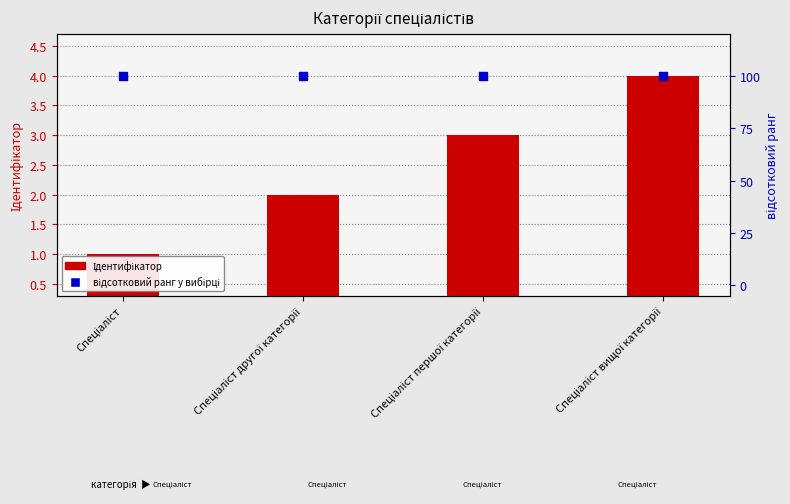

What is the total value across all series at Спеціаліст другої категорії?

102